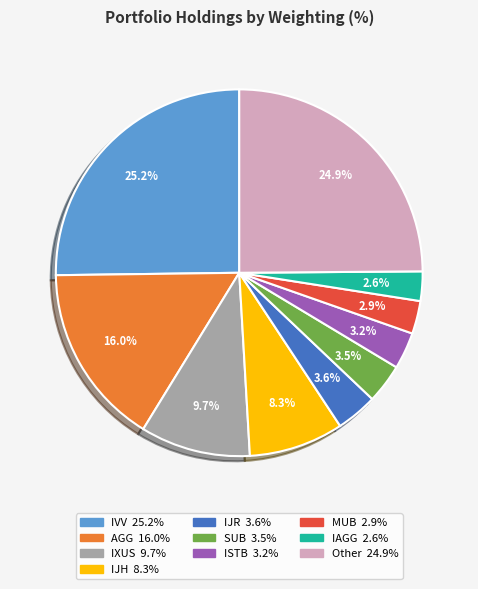

How many segments does this pie chart have?

10